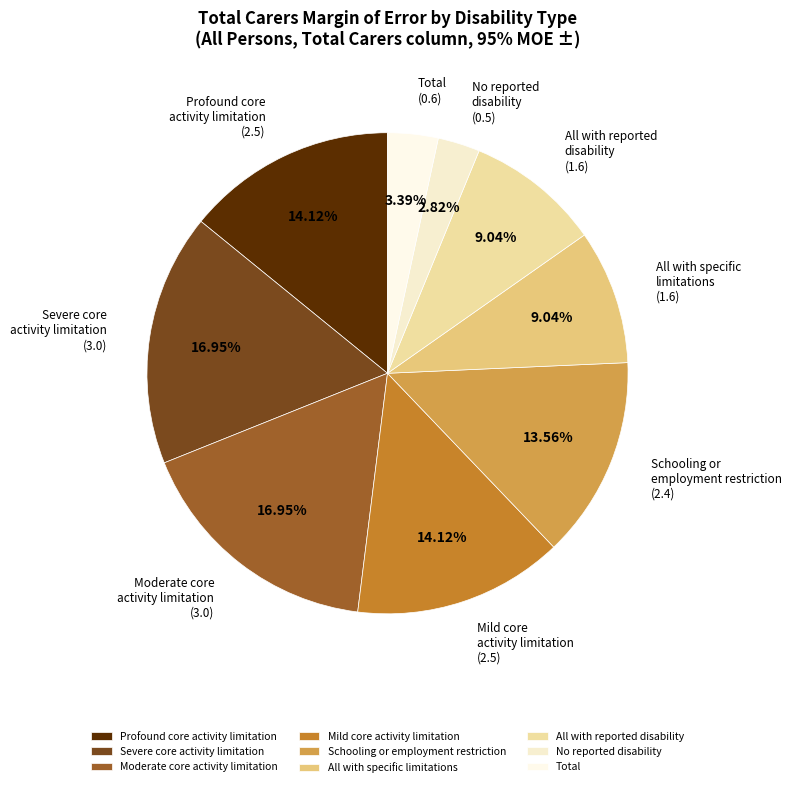

To the nearest percent, what is the average slice percentage?

11%